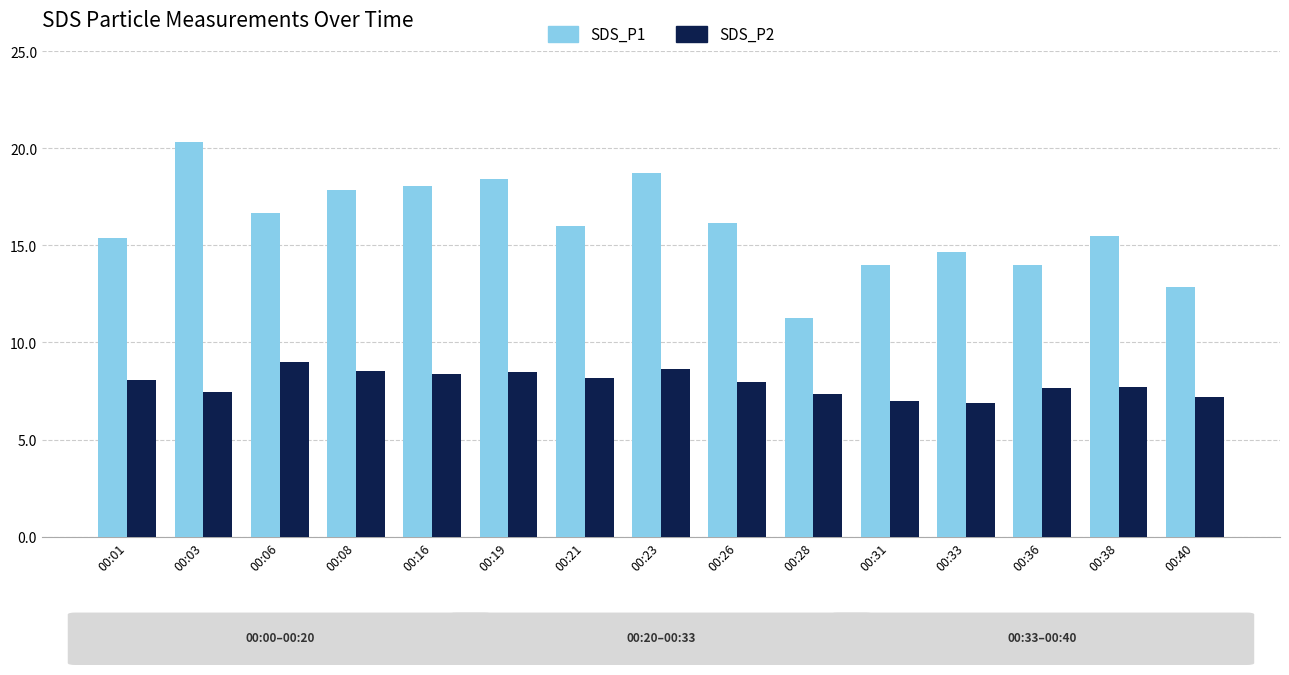

At which label does SDS_P2 first exceed 7?

00:01